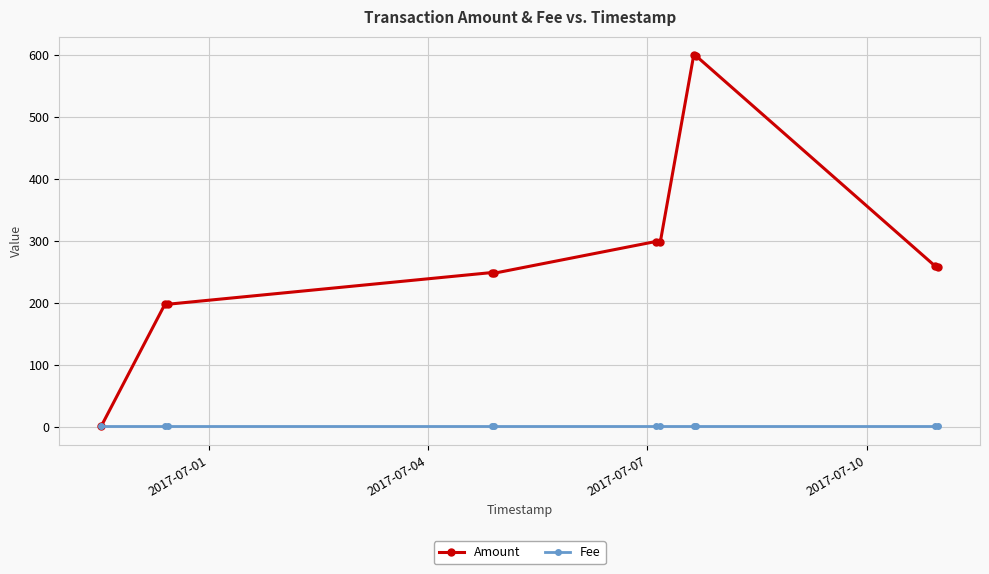

Rank the series by their maximum value, from lowest to highest.

Fee, Amount